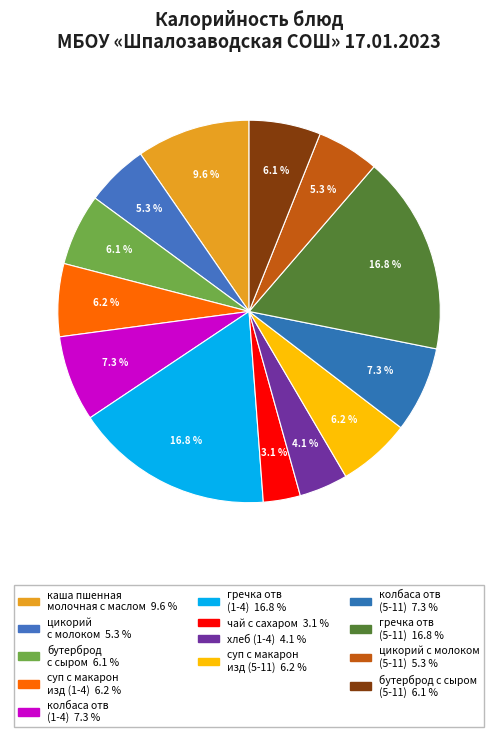

To the nearest percent, what is the average slice percentage?

8%